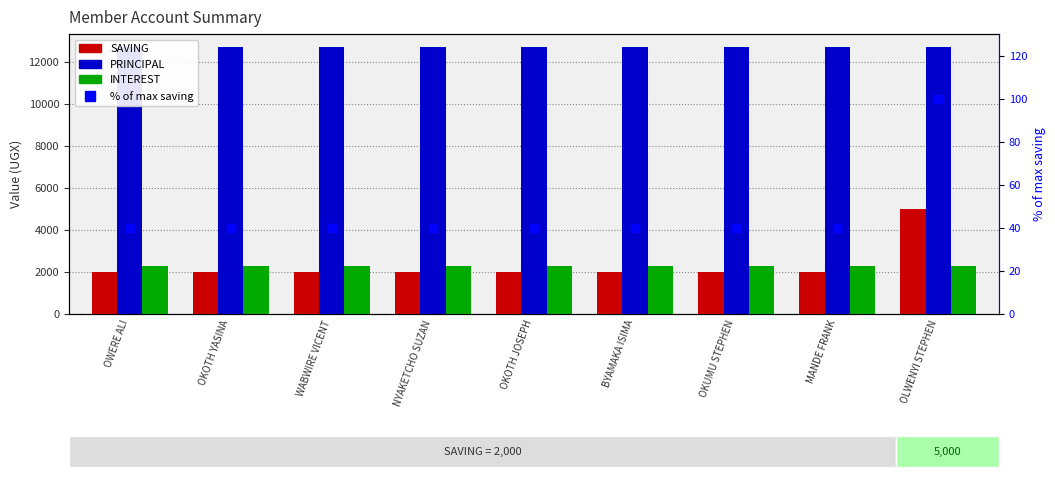

Which category has the lowest value in the PRINCIPAL series?

OWERE ALI